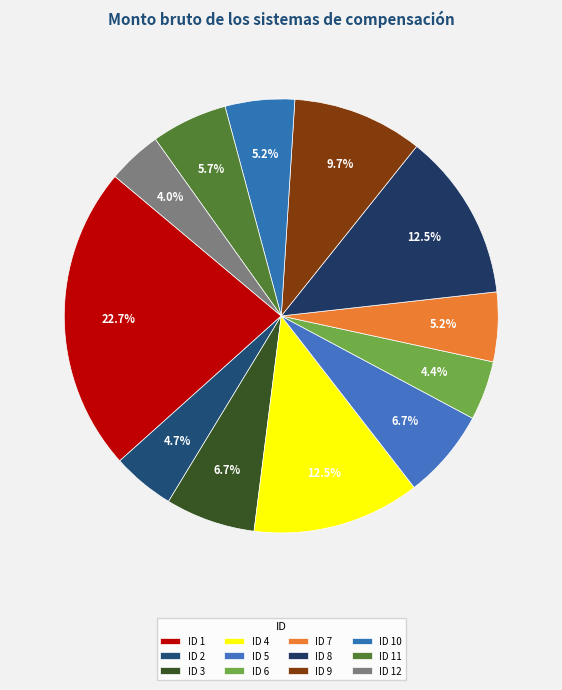

Is it true that ID 2 is 5% of the pie?

True